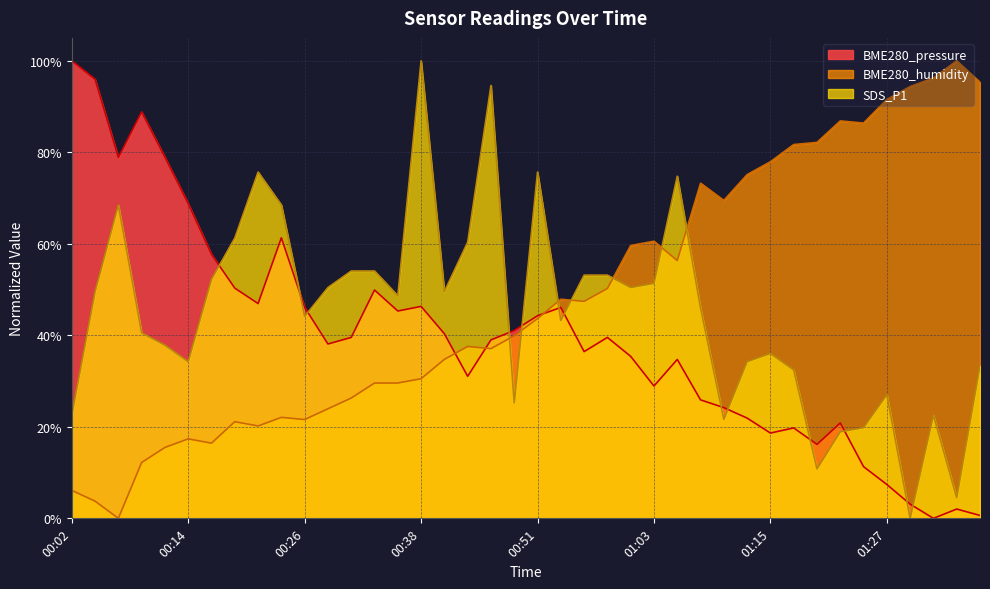

Reading right to left, list all the values displayed in this chart.

BME280_pressure: 01:37=0.6	01:35=2.0	01:32=0.0	01:30=3.1	01:27=7.4	01:25=11.3	01:22=20.8	01:20=16.2	01:17=19.8	01:15=18.6	01:13=21.9	01:10=24.2	01:08=25.9	01:05=34.7	01:03=28.9	01:00=35.4	00:58=39.5	00:55=36.4	00:53=46.1	00:51=44.3	00:48=41.0	00:46=39.0	00:43=31.0	00:41=40.3	00:38=46.3	00:36=45.3	00:33=49.9	00:31=39.5	00:29=38.1	00:26=46.1	00:24=61.3	00:21=46.9	00:19=50.3	00:16=57.7	00:14=68.8	00:11=78.9	00:09=88.8	00:07=78.9	00:04=96.0	00:02=100.0
BME280_humidity: 01:37=95.3	01:35=100.0	01:32=96.2	01:30=94.4	01:27=91.5	01:25=86.4	01:22=86.9	01:20=82.2	01:17=81.7	01:15=77.9	01:13=75.1	01:10=69.5	01:08=73.2	01:05=56.3	01:03=60.6	01:00=59.6	00:58=50.2	00:55=47.4	00:53=47.9	00:51=43.7	00:48=39.9	00:46=37.1	00:43=37.6	00:41=34.7	00:38=30.5	00:36=29.6	00:33=29.6	00:31=26.3	00:29=23.9	00:26=21.6	00:24=22.1	00:21=20.2	00:19=21.1	00:16=16.4	00:14=17.4	00:11=15.5	00:09=12.2	00:07=0.0	00:04=3.8	00:02=6.1
SDS_P1: 01:37=33.3	01:35=4.5	01:32=22.5	01:30=0.0	01:27=27.0	01:25=19.8	01:22=18.9	01:20=10.8	01:17=32.4	01:15=36.0	01:13=34.2	01:10=21.6	01:08=45.9	01:05=74.8	01:03=51.4	01:00=50.5	00:58=53.2	00:55=53.2	00:53=43.2	00:51=75.7	00:48=25.2	00:46=94.6	00:43=60.4	00:41=49.5	00:38=100.0	00:36=48.6	00:33=54.1	00:31=54.1	00:29=50.5	00:26=44.1	00:24=68.5	00:21=75.7	00:19=61.3	00:16=52.3	00:14=34.2	00:11=37.8	00:09=40.5	00:07=68.5	00:04=49.5	00:02=22.5